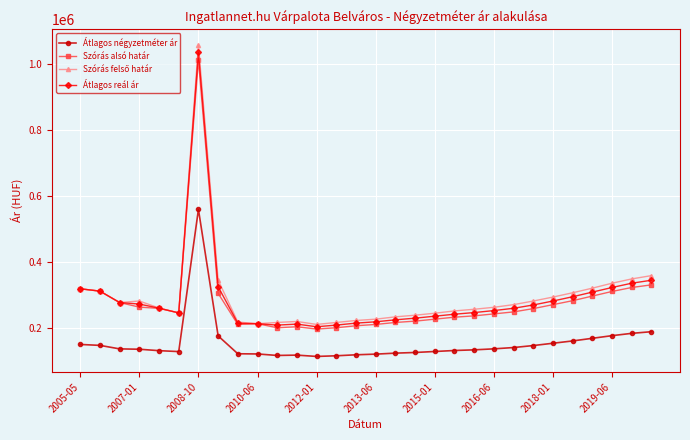

What is the sum of all Szórás alsó határ values?

8372943